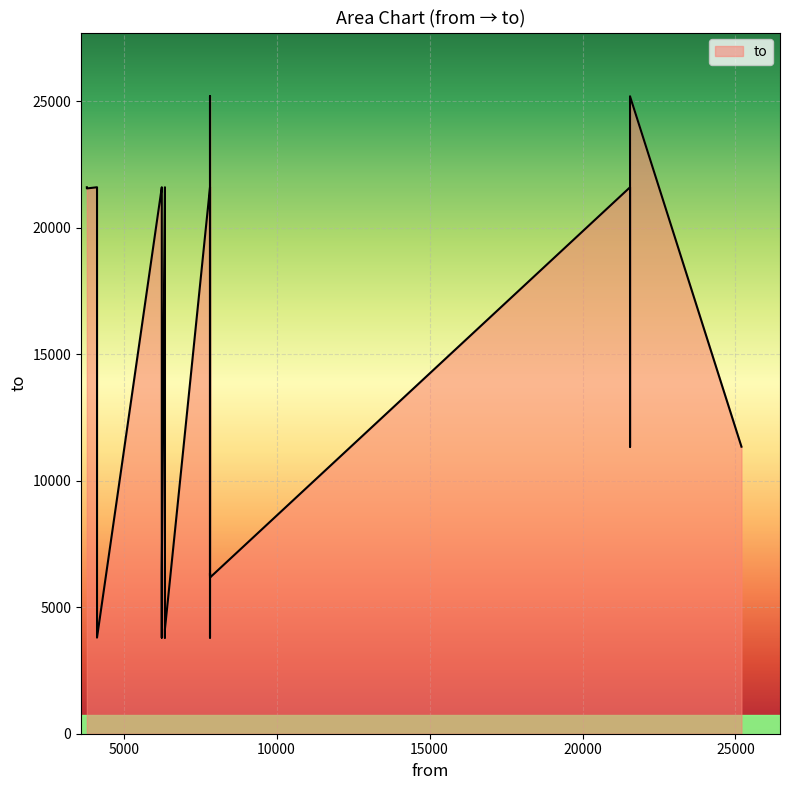

How many points are lower than both their immediate neighbors (excluding endpoints)?

7